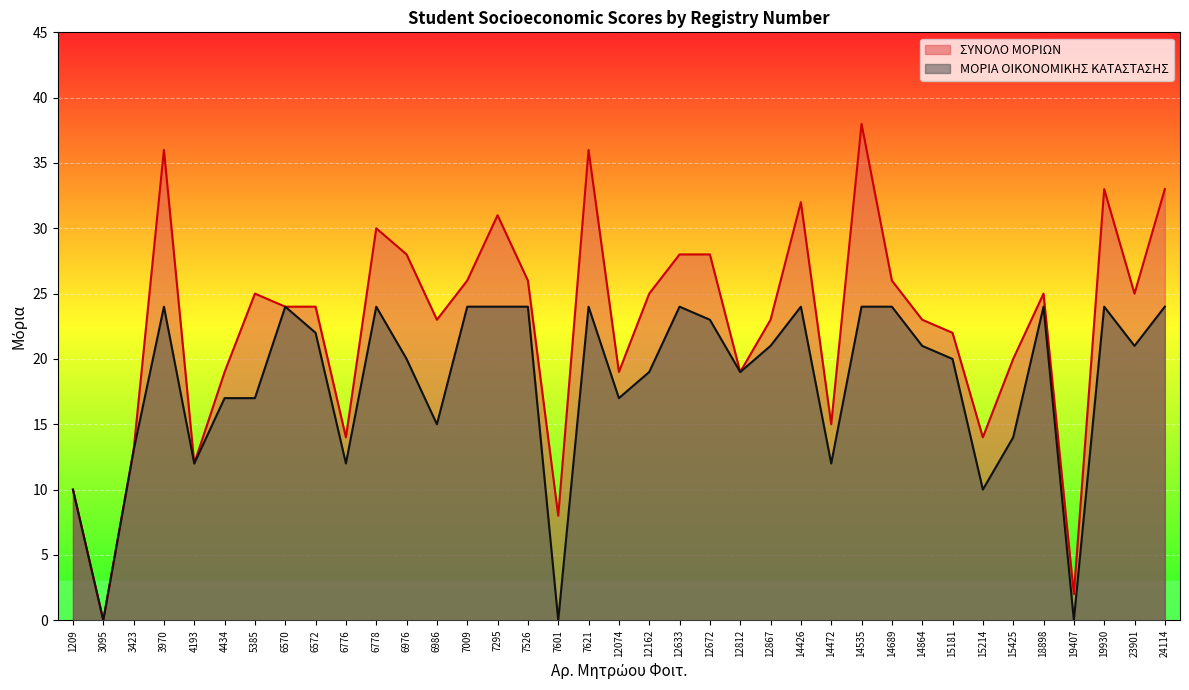

List the labels in order of ΣΥΝΟΛΟ ΜΟΡΙΩΝ value, largest first.

14535, 3970, 7621, 19930, 24114, 14426, 7295, 6778, 6976, 12633, 12672, 7009, 7526, 14689, 5385, 12162, 18898, 23901, 6570, 6572, 6986, 12867, 14864, 15181, 15425, 4434, 12074, 12812, 14472, 6776, 15214, 3423, 4193, 1209, 7601, 19407, 3095